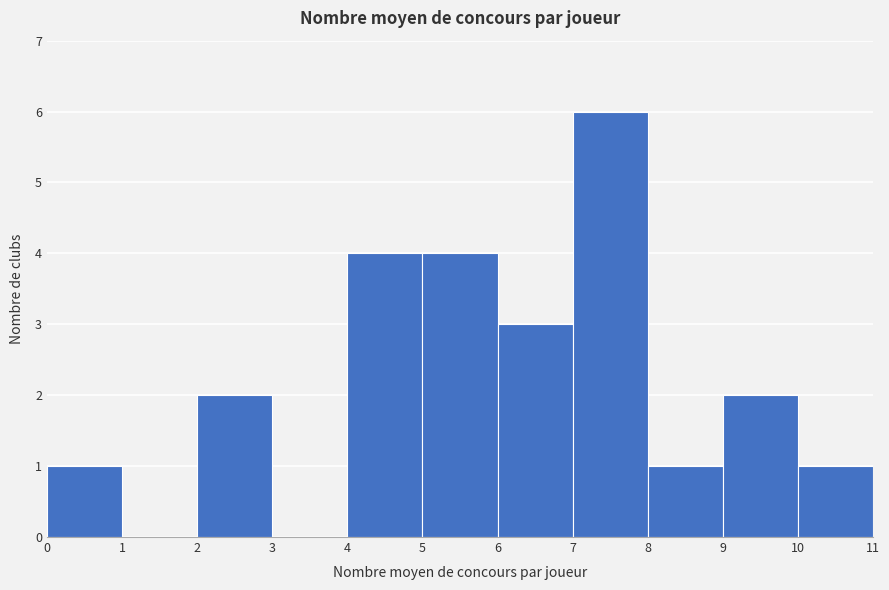

What is the height of the bar covering 7 to 8 on the x-axis? The values are not printed on the chart, so give them approximately, as read against the axis.

6